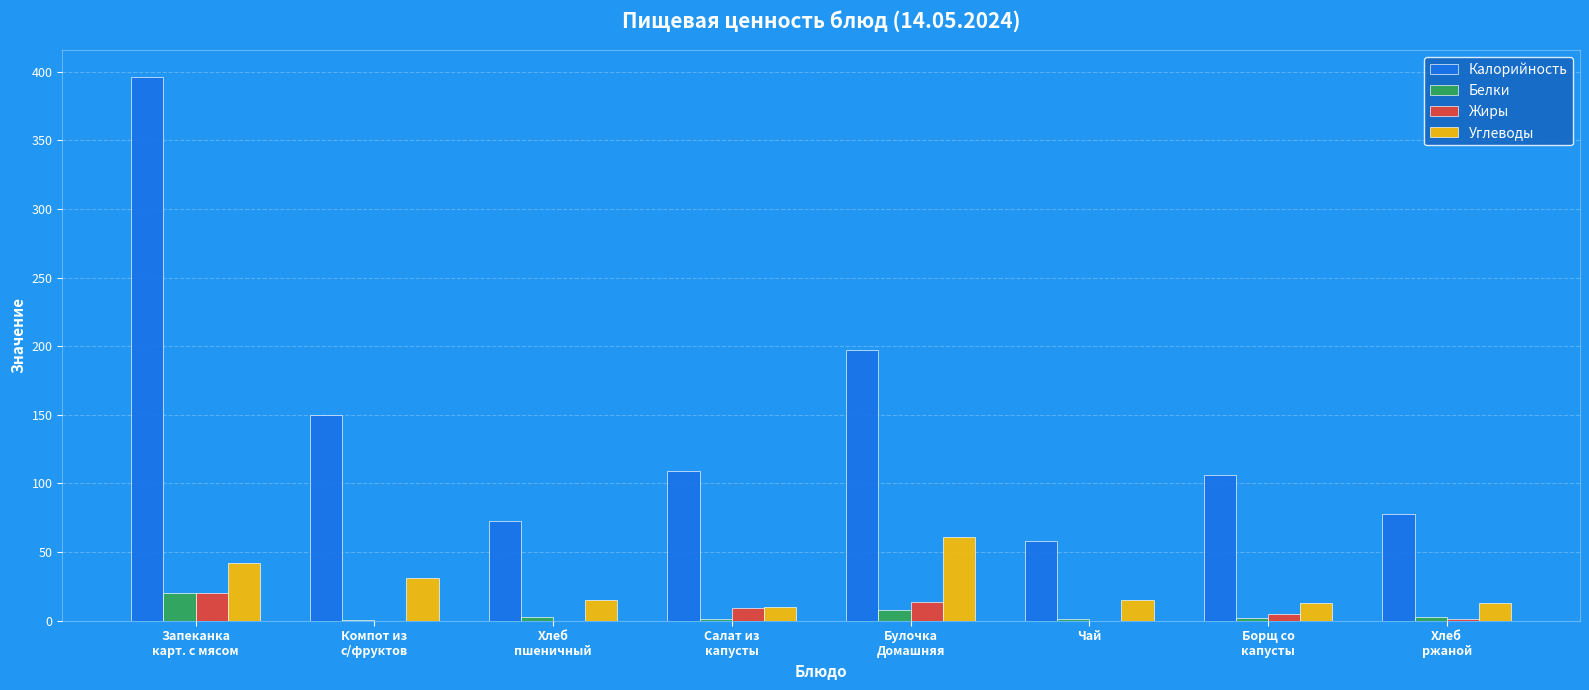

Which series has the largest total across all categories?

Калорийность